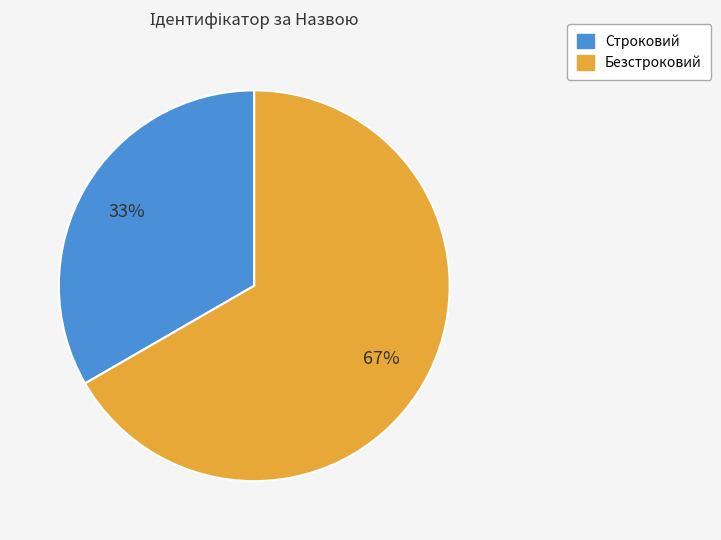

Which slice represents more than half of the pie?

Безстроковий